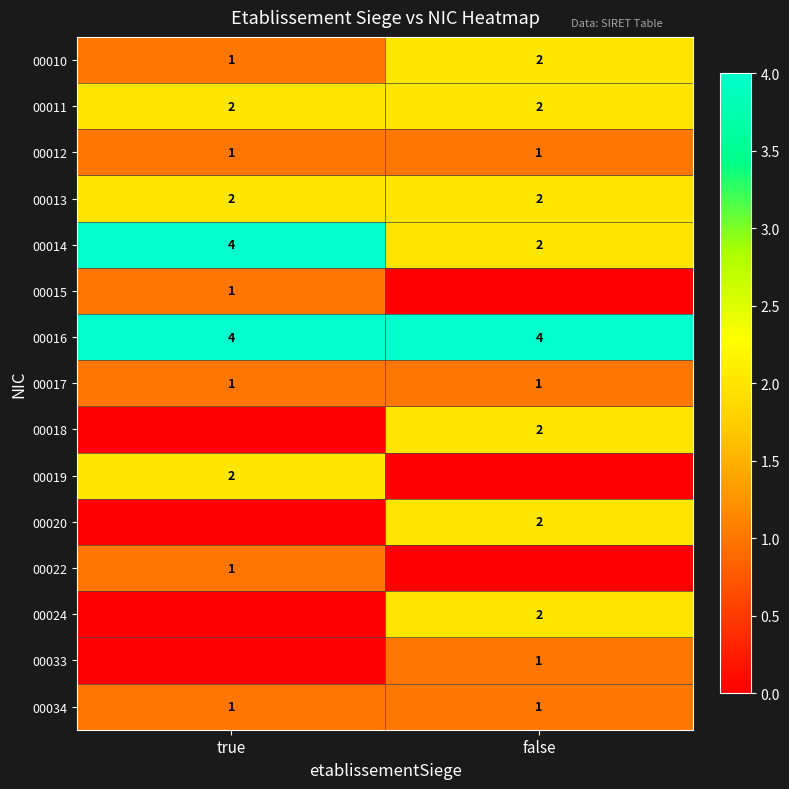

What is the total value across all series at true?

20